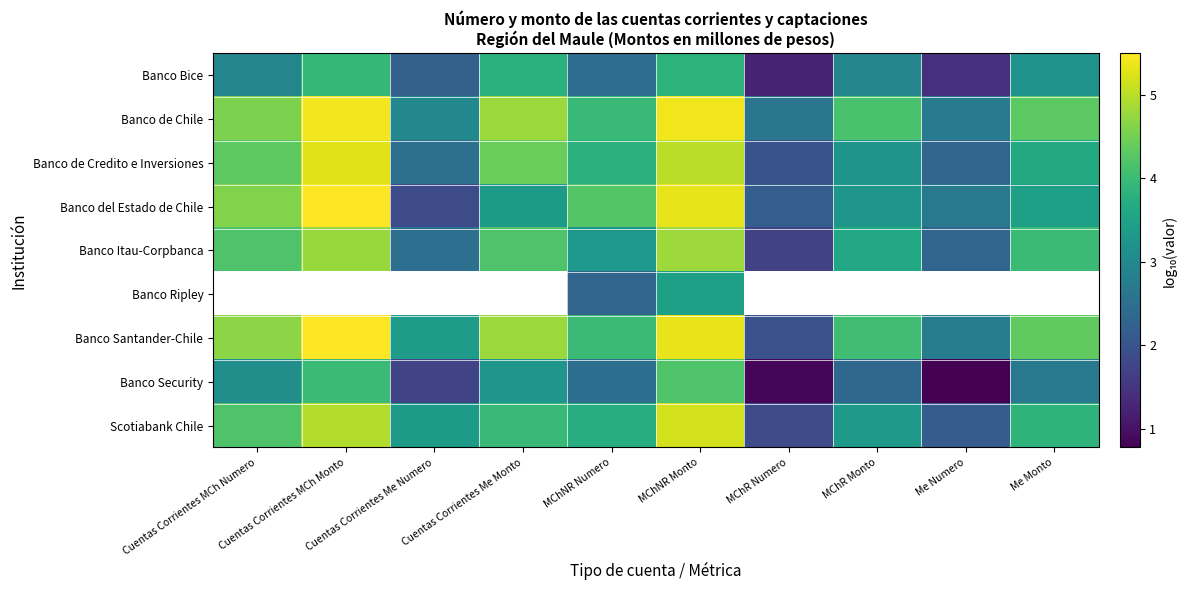

Rank the series at Me Numero from highest to lowest value.

Banco de Chile, Banco del Estado de Chile, Banco Itau-Corpbanca, Banco de Credito e Inversiones, Banco Ripley, Banco Santander-Chile, Scotiabank Chile, Banco Bice, Banco Security